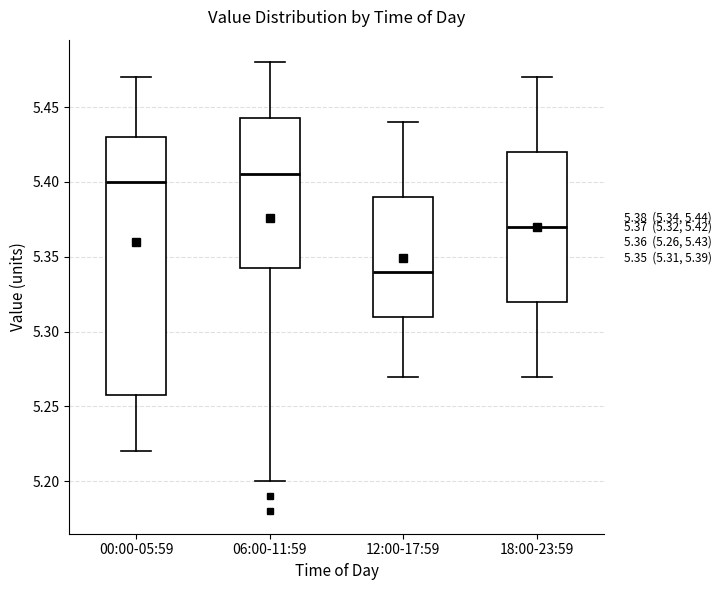

Which box is the tallest, from its lower edge to its upper edge?

00:00-05:59